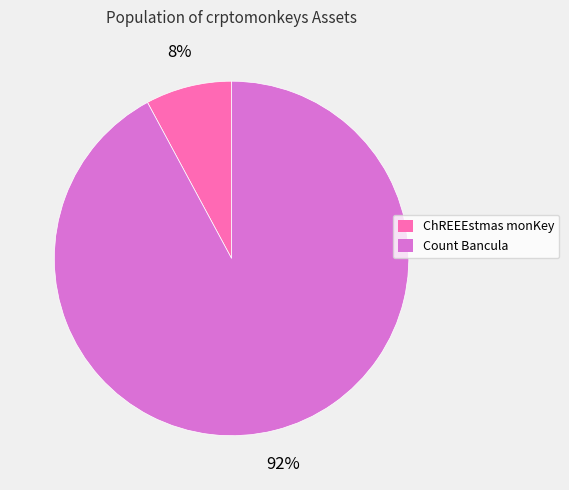

What is the ratio of the value at ChREEEstmas monKey to the value at Count Bancula?

0.1